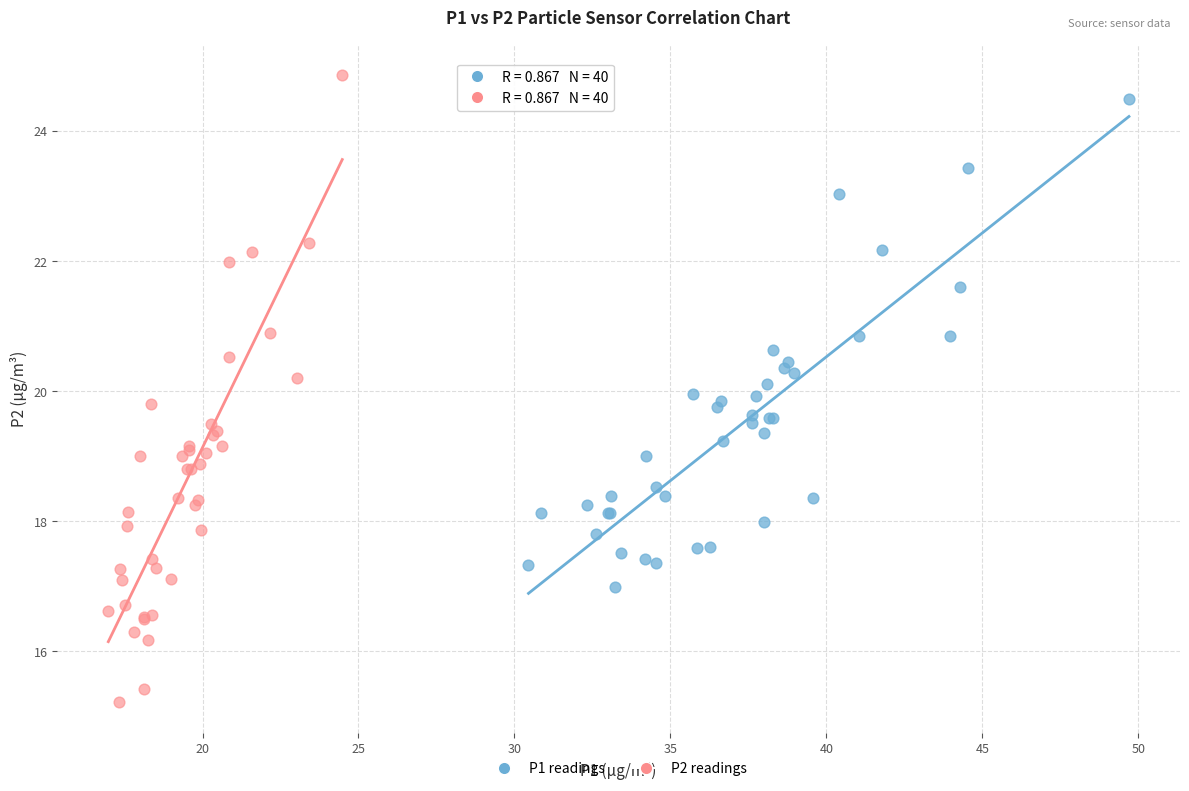

Which series reaches the minimum Y coordinate?

P2 readings